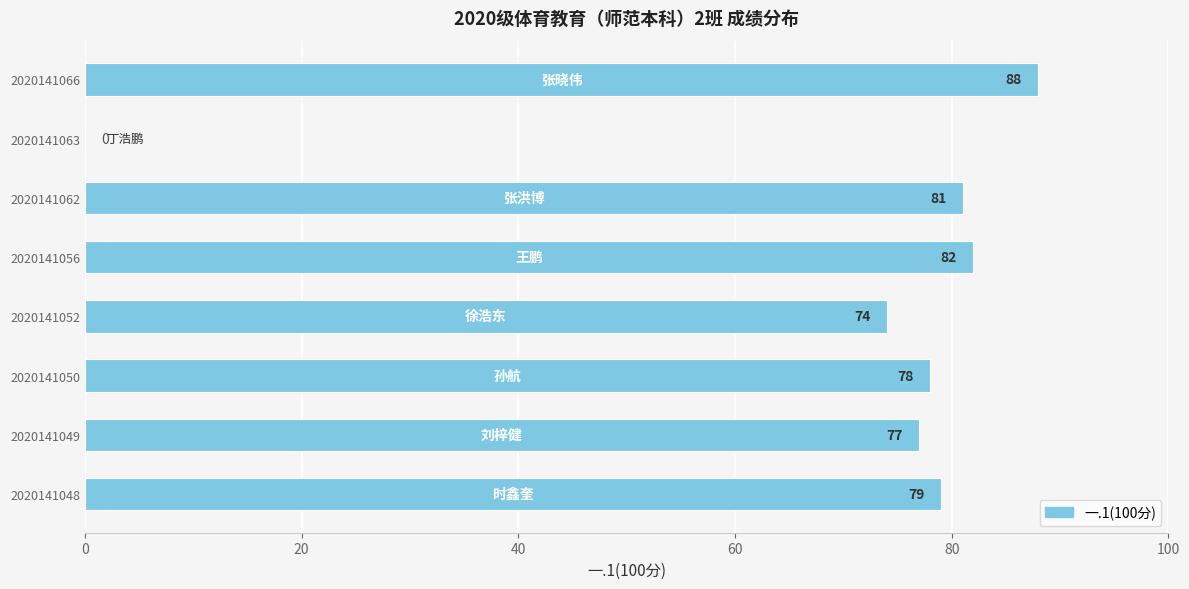

Which has a higher value, 2020141049 or 2020141063?

2020141049